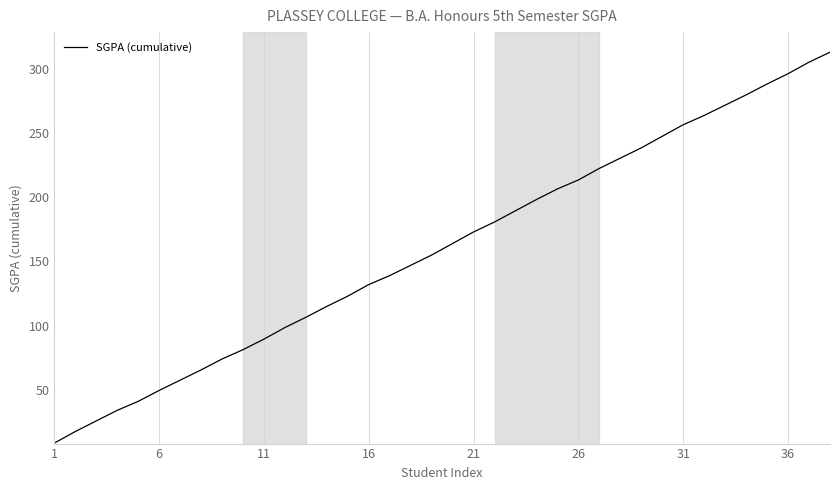

What is the difference between the maximum and minimum values?

304.5